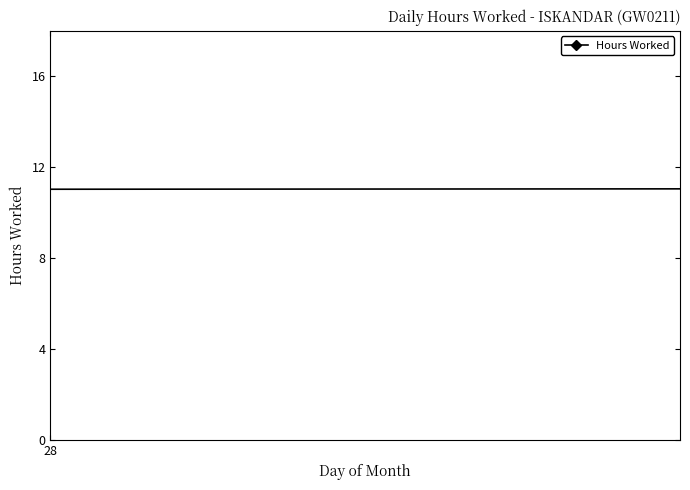

How many values are below 11?

9